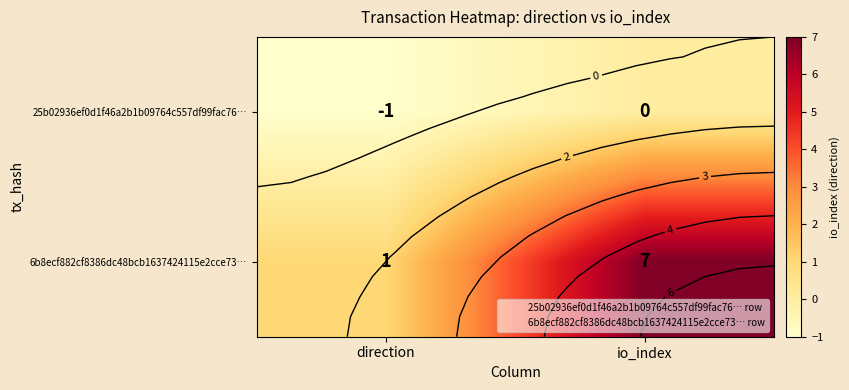

Which category has the highest value in the 6b8ecf882cf8386dc48bcb1637424115e2cce73… series?

io_index